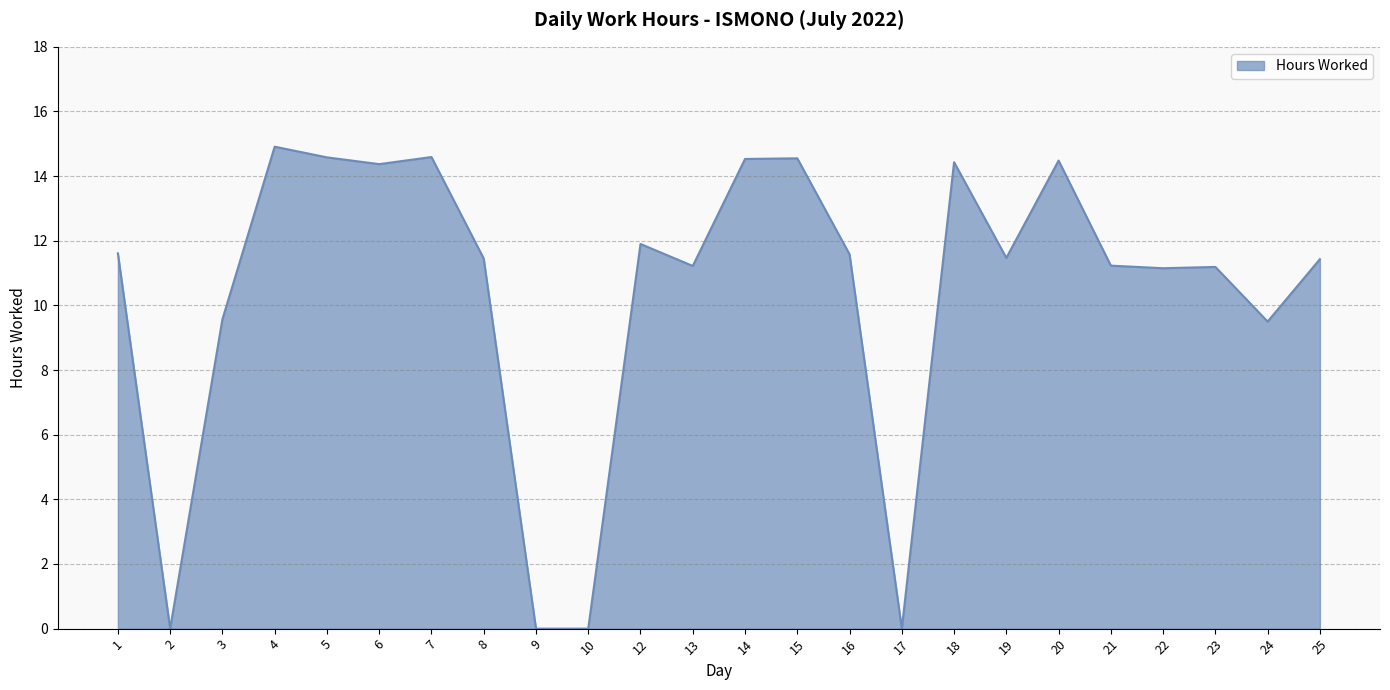

The chart shows a value of 11.6 at 16. True or false?

True